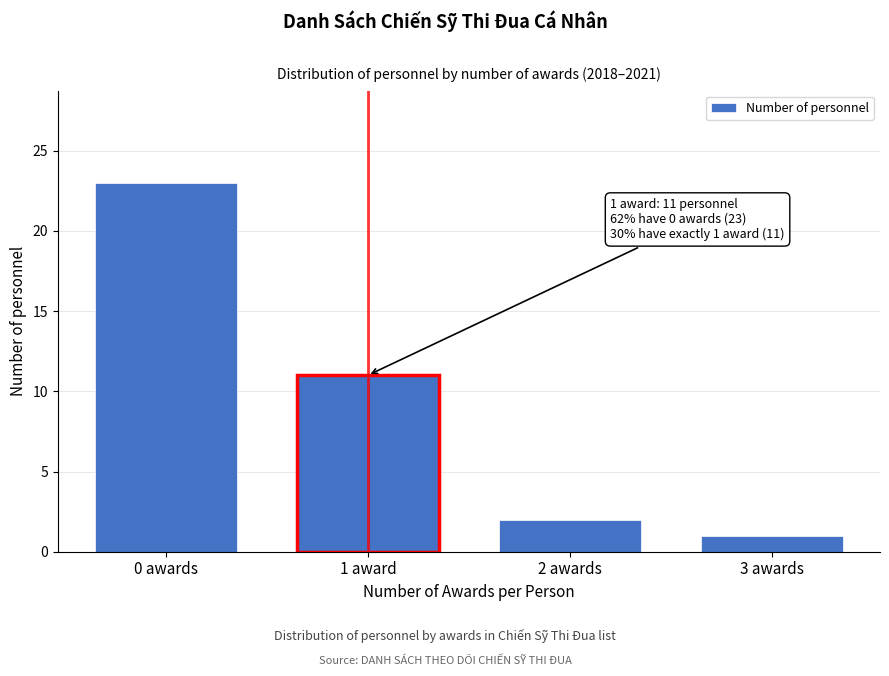

Reading left to right, extract all data points from this chart.

23	11	2	1